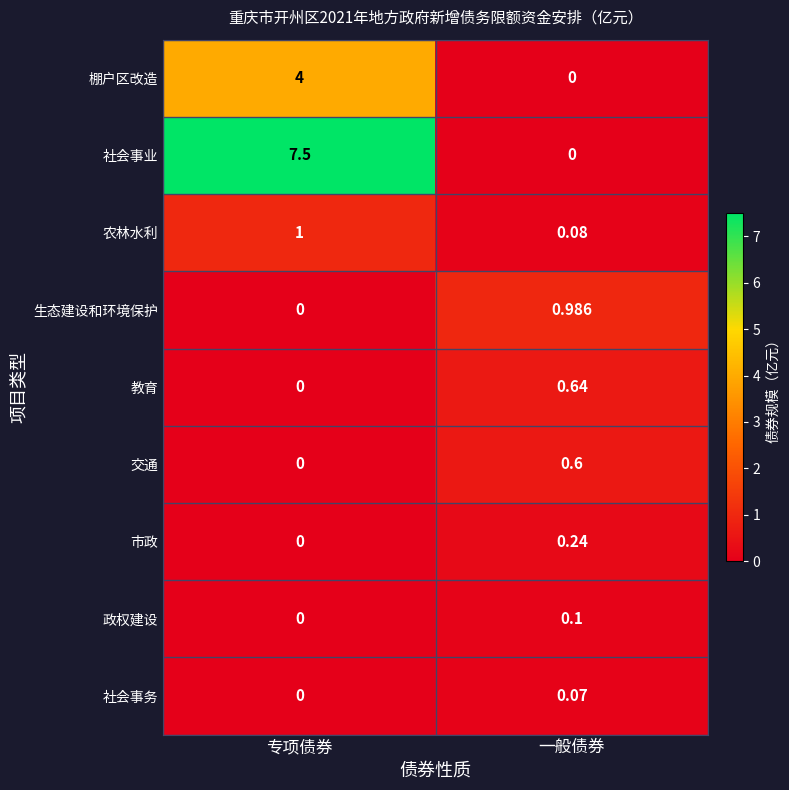

Rank the series by their maximum value, from lowest to highest.

社会事务, 政权建设, 市政, 交通, 教育, 生态建设和环境保护, 农林水利, 棚户区改造, 社会事业